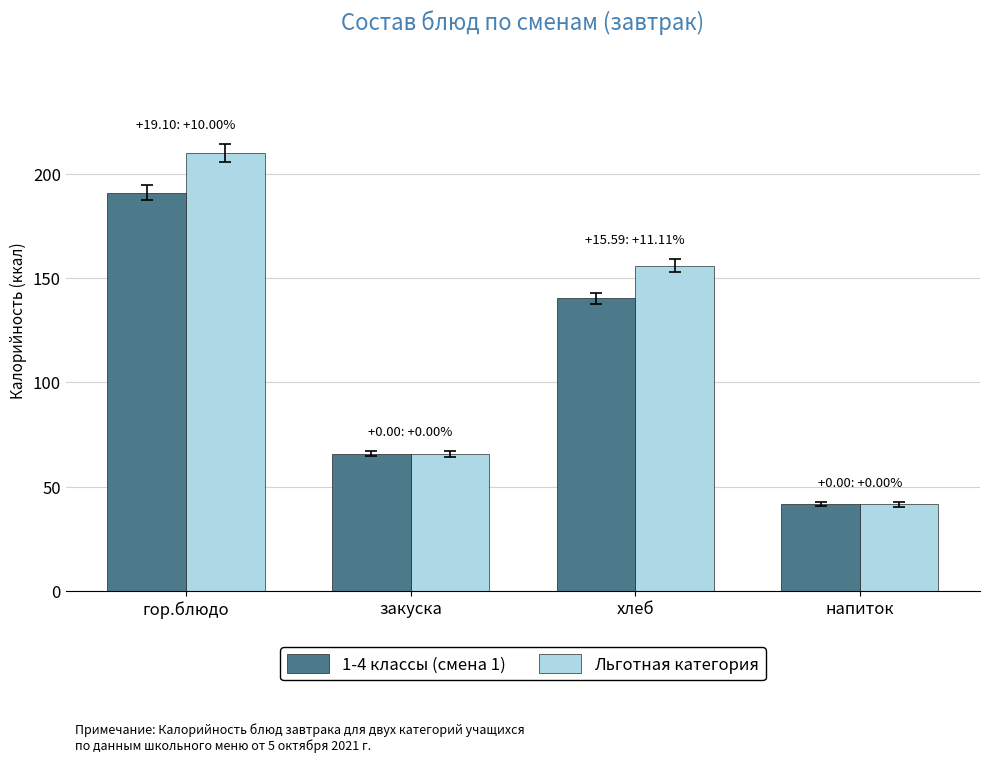

At which label does 1-4 классы (смена 1) first exceed 140?

гор.блюдо